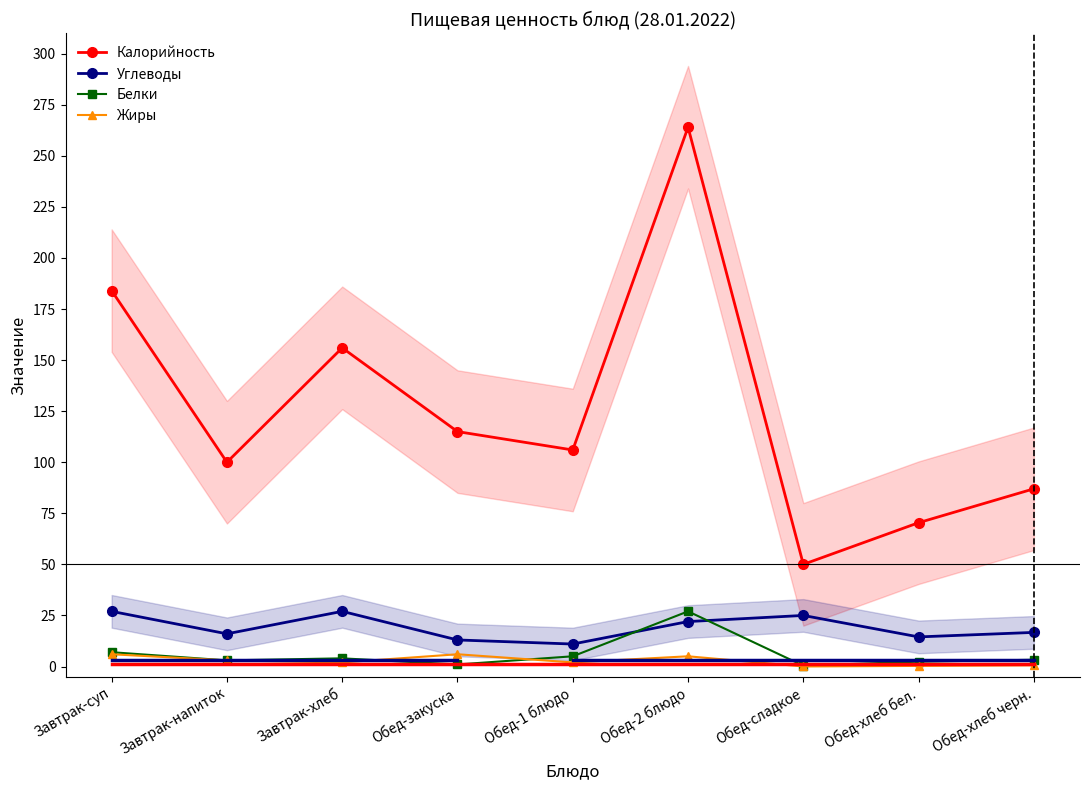

List the series in order of their peak value, highest first.

Калорийность, Углеводы, Белки, Жиры